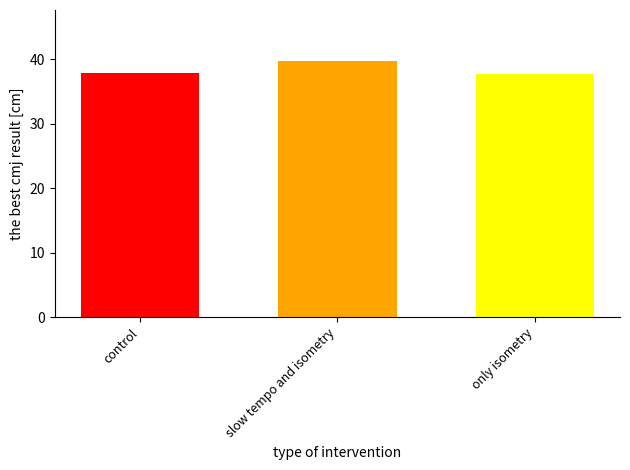

What is the greatest value displayed?

39.7